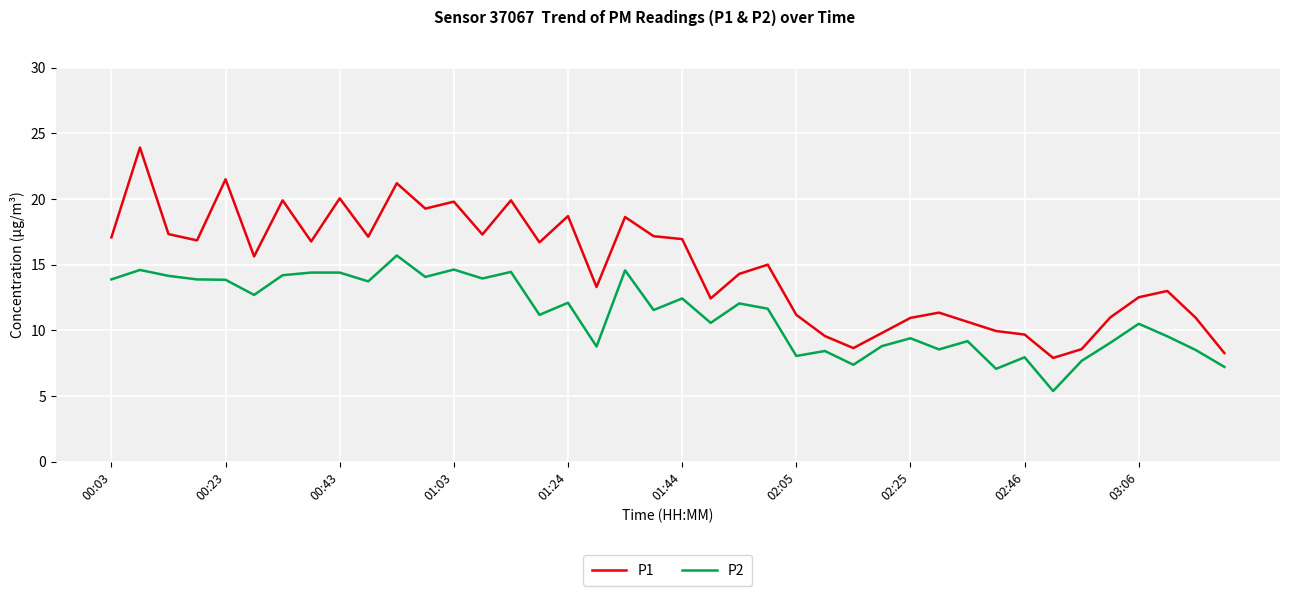

True or false: P2 and P1 intersect in this chart.

False